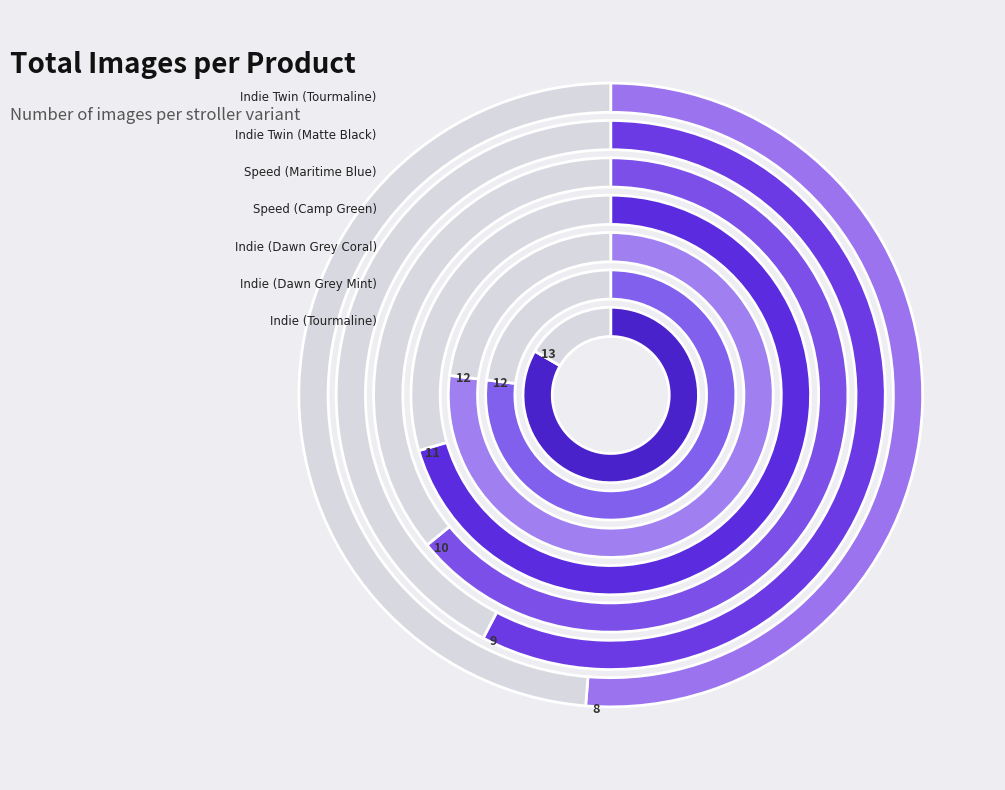

How many slices are in this pie chart?

7